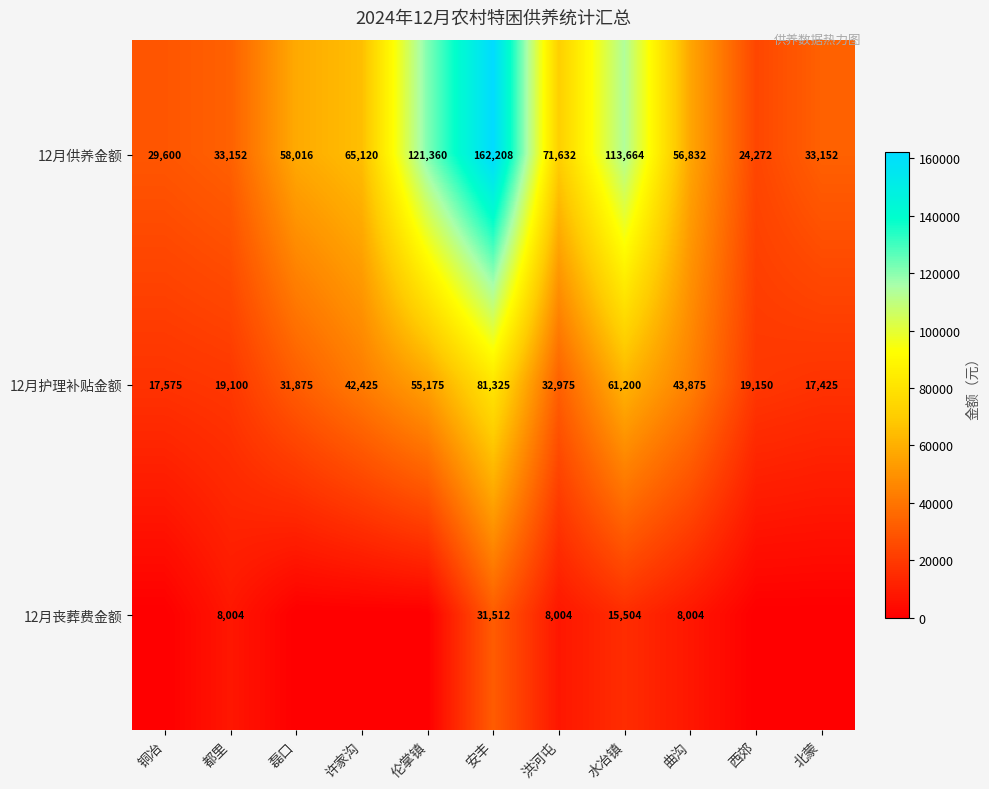

What is the total value across all series at 伦掌镇?

176535